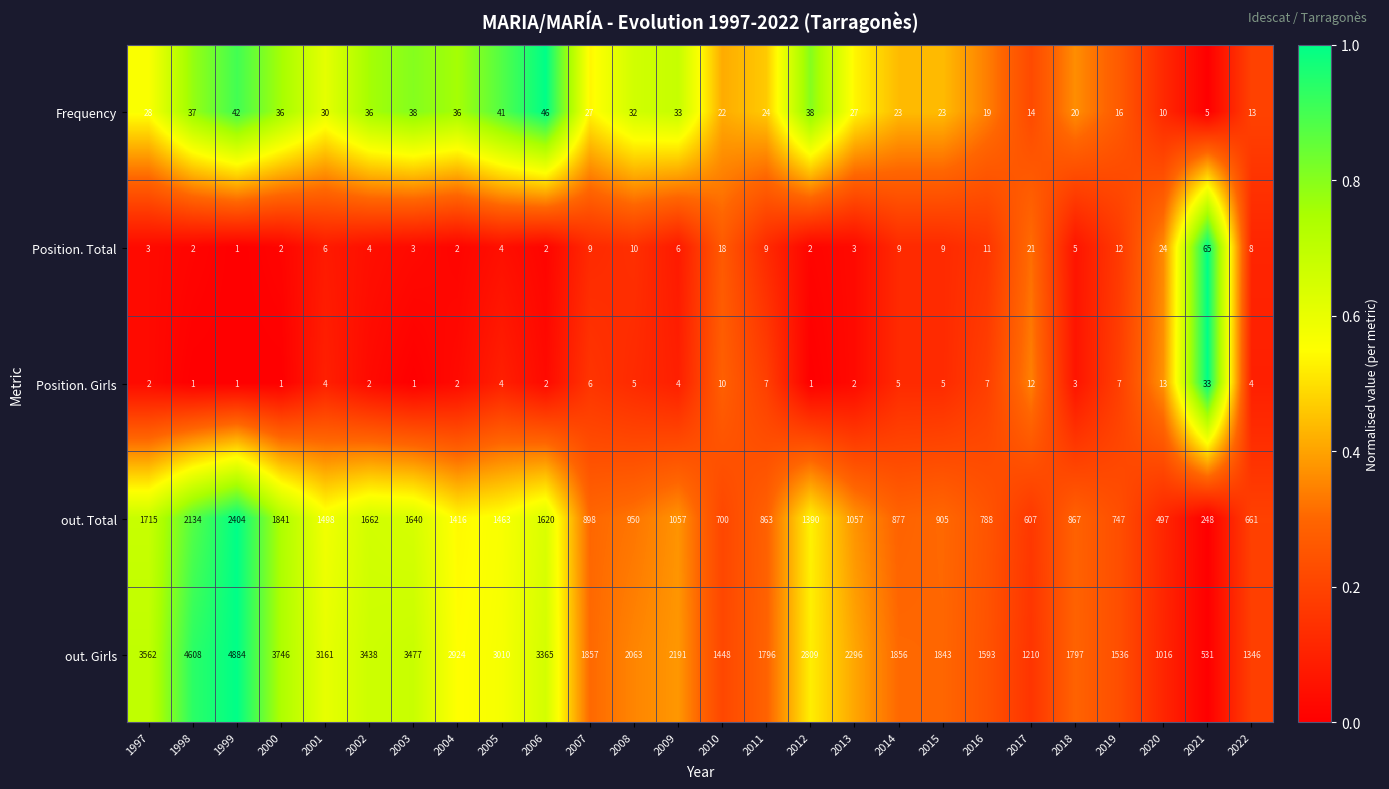

Which category has the highest value across all series?

1999